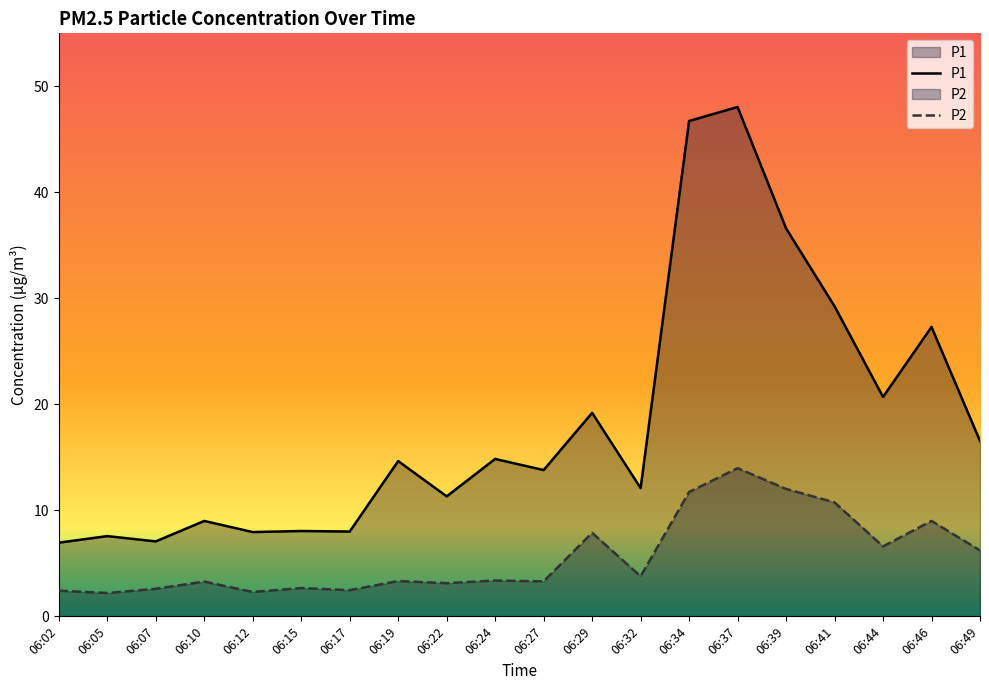

What is the value of the P1 point at the 12th from the left?

19.2